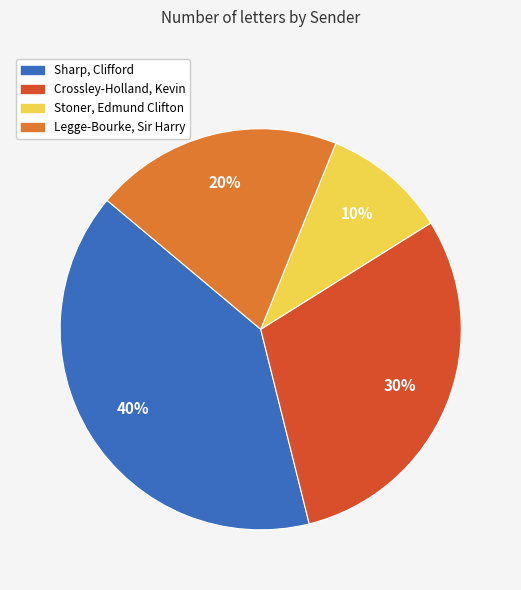

To the nearest percent, what percentage of the pie is Crossley-Holland, Kevin?

30%